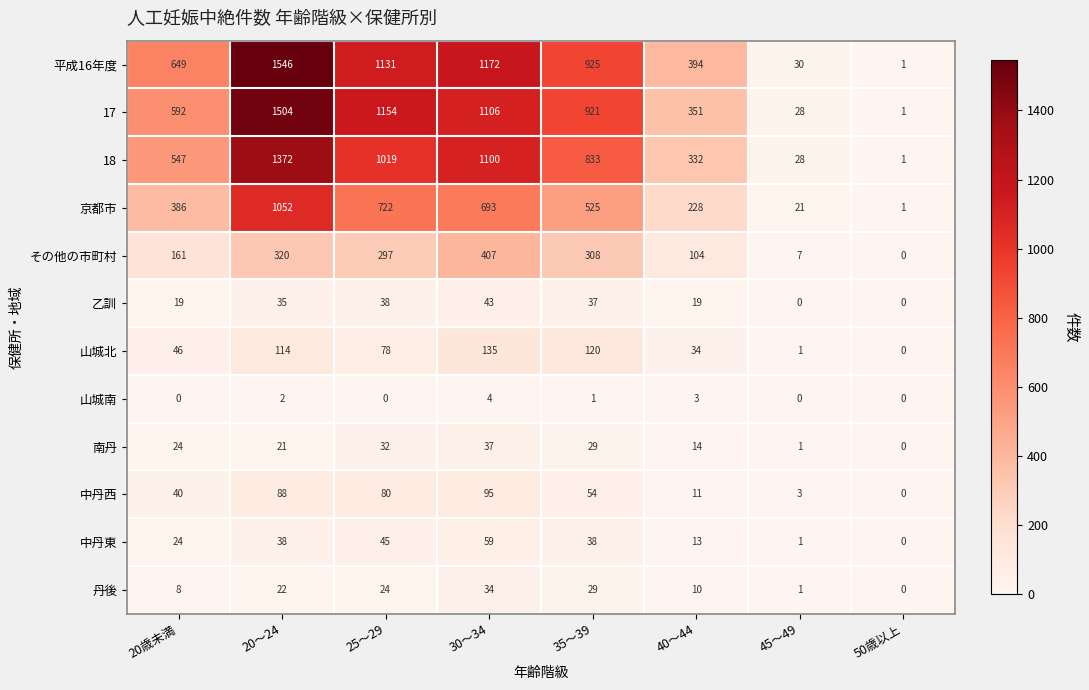

Where is 丹後 nearest to the value 17?

20～24